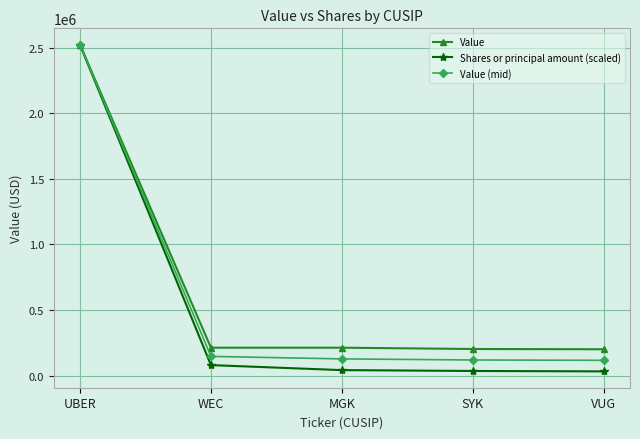

What is the value of the Value (mid) point at the 4th from the left?

119244.6